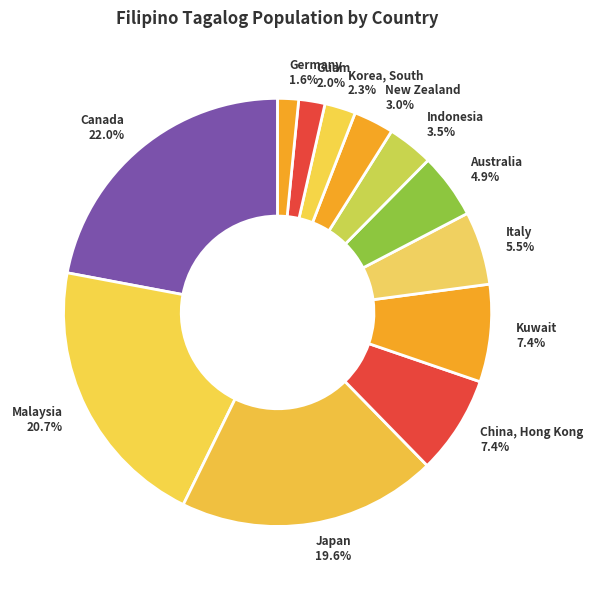

True or false: Japan accounts for 20% of the total.

True